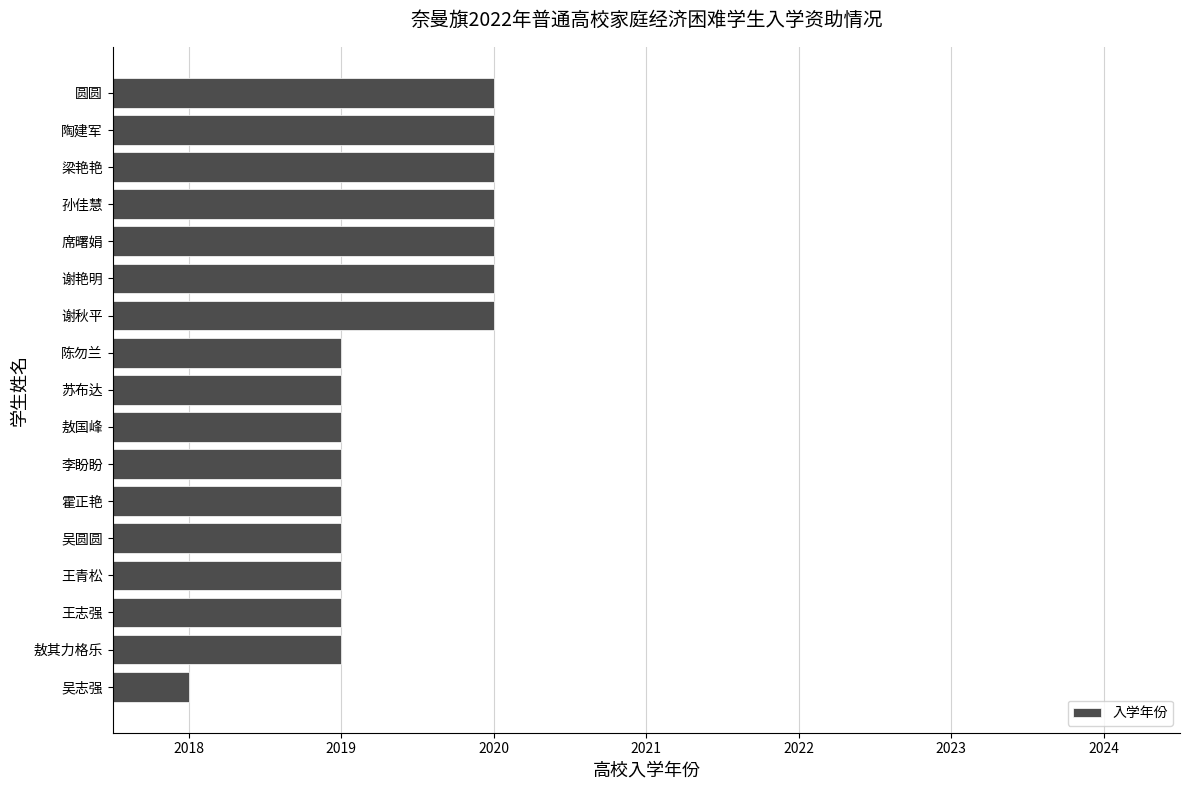

What is the label of the 6th bar from the top?

谢艳明